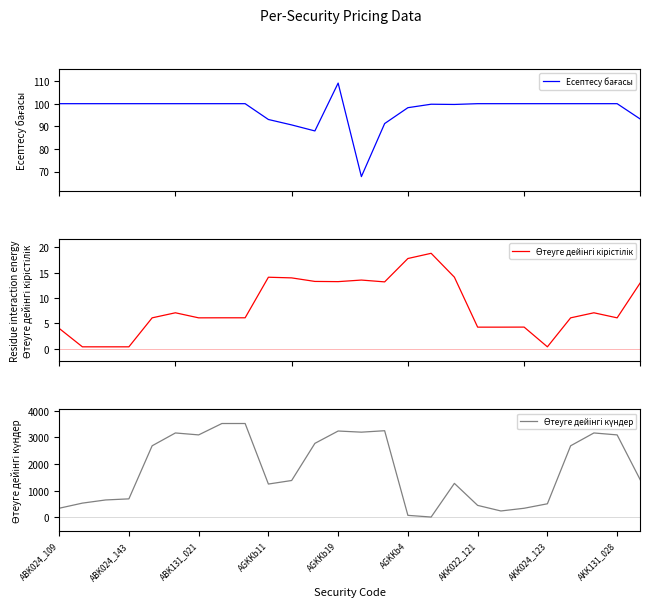

Does the chart display data point markers on the line(s)?

No